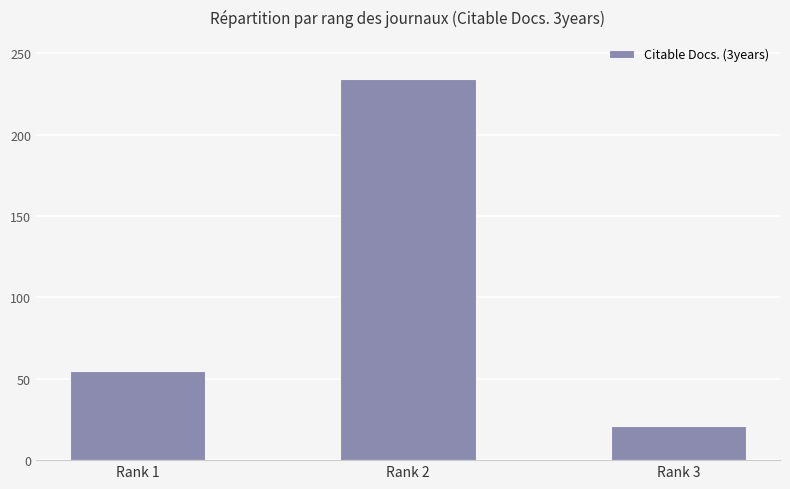

True or false: the data shows 109 at Rank 2.

False